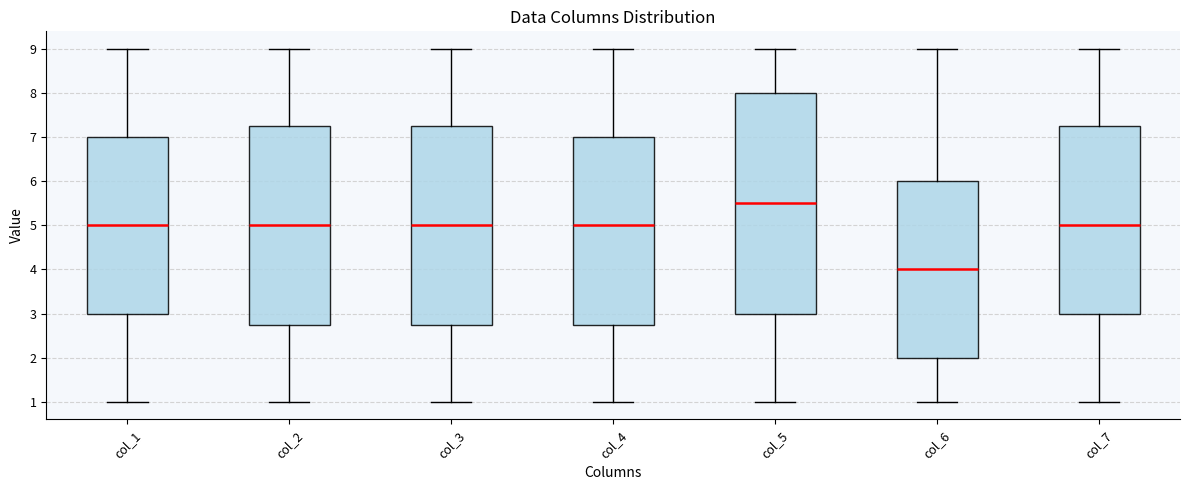

Where does the upper whisker of the box for col_5 end on the y-axis? The values are not printed on the chart, so give them approximately, as read against the axis.

9.0